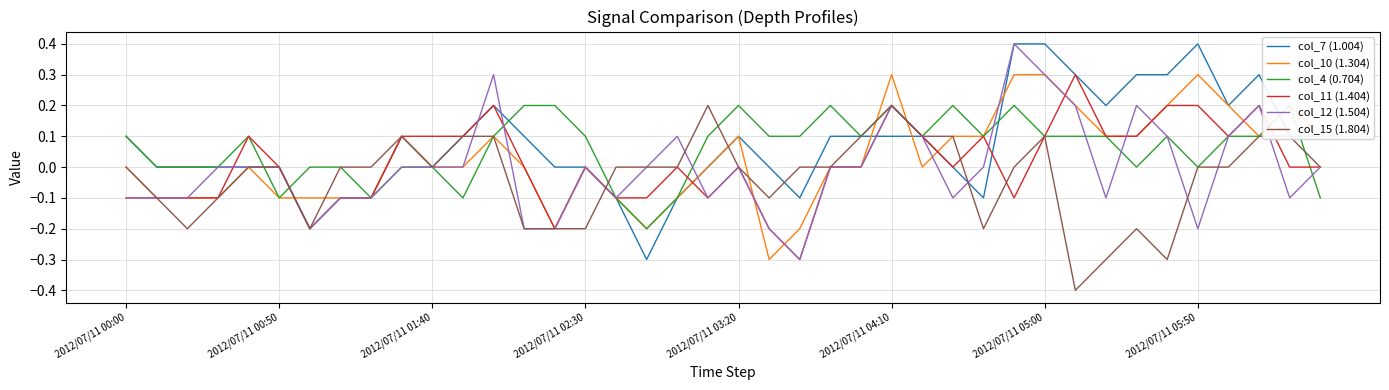

Which series has the widest spread of values?

col_7 (1.004)